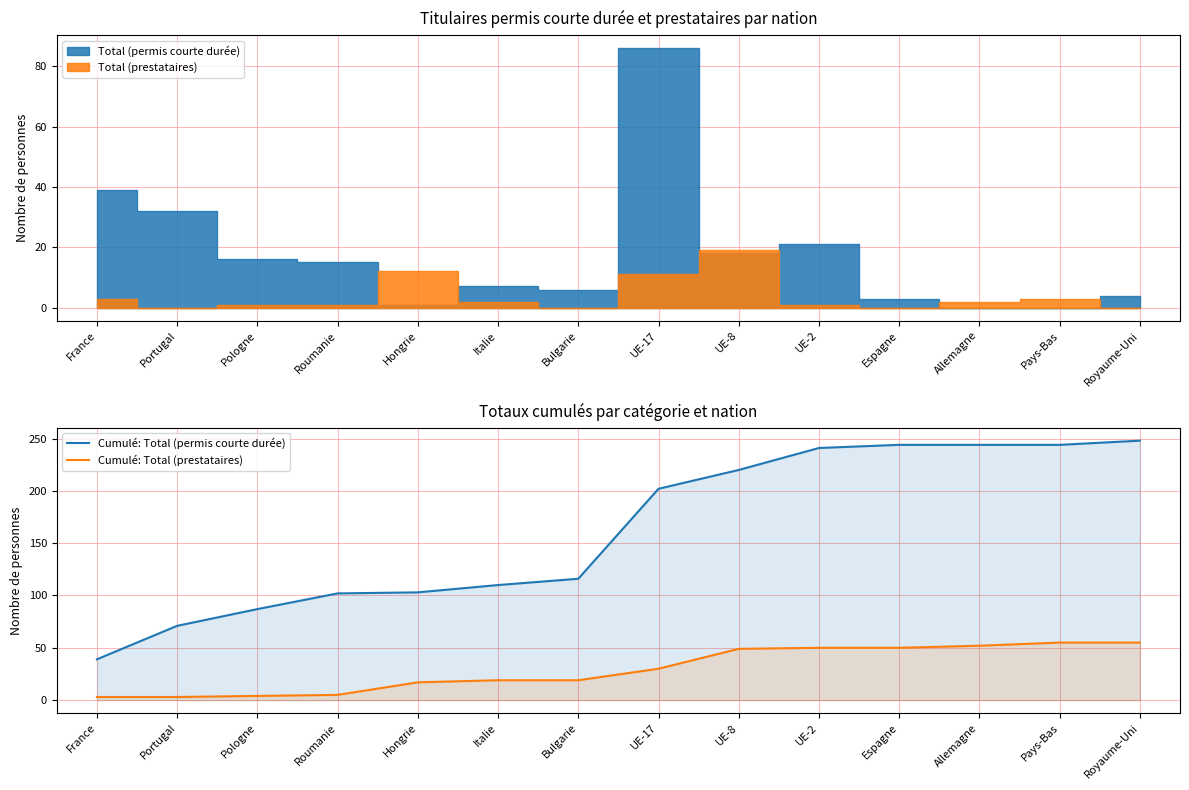

What is the maximum value for Cumulé: Total (prestataires)?

55